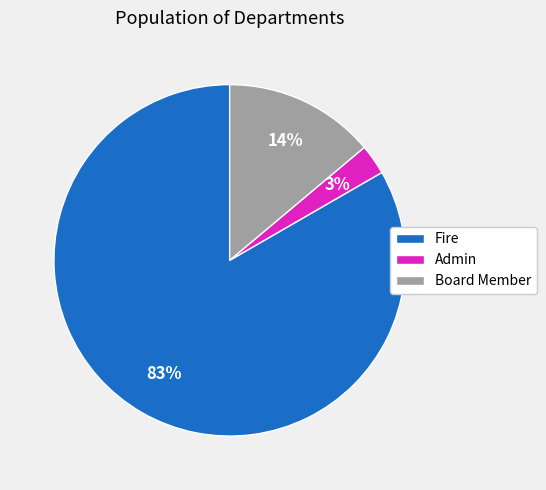

What is the largest slice in the pie chart?

Fire